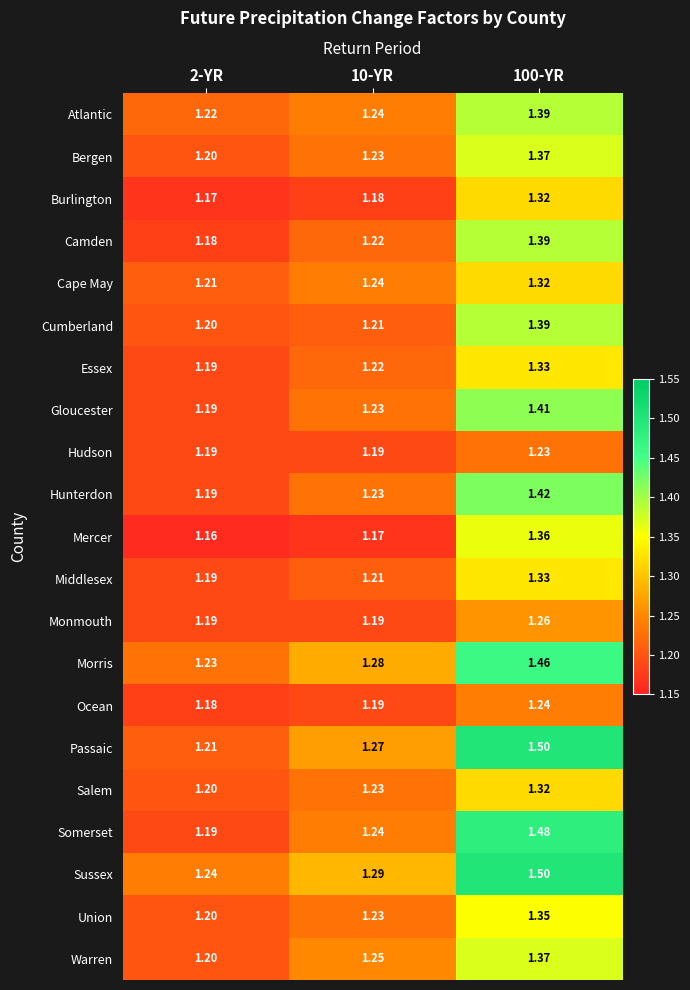

Which label corresponds to the smallest value in the chart?

2-YR